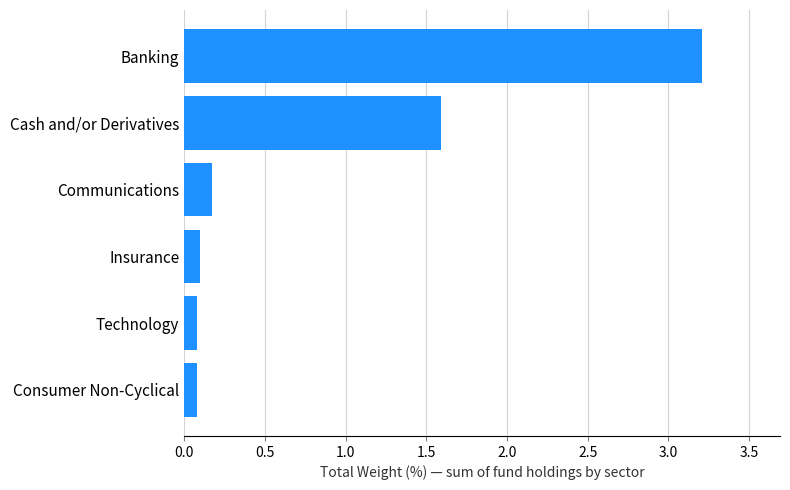

Is it true that the value at Banking is 1.3?

False